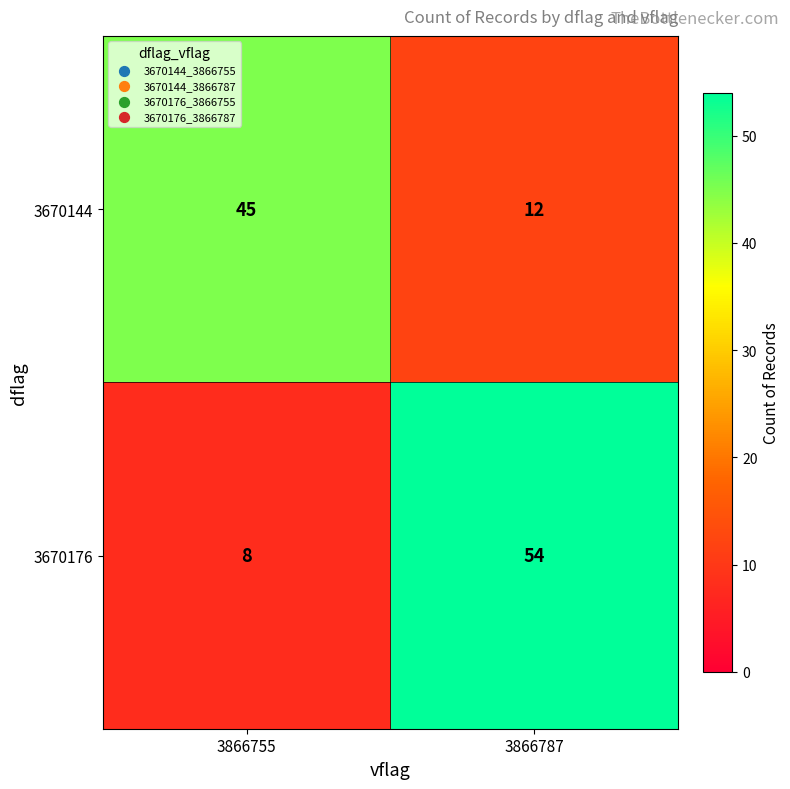

Reading left to right, what are all the values shown in this chart?

3670144: 45	12
3670176: 8	54